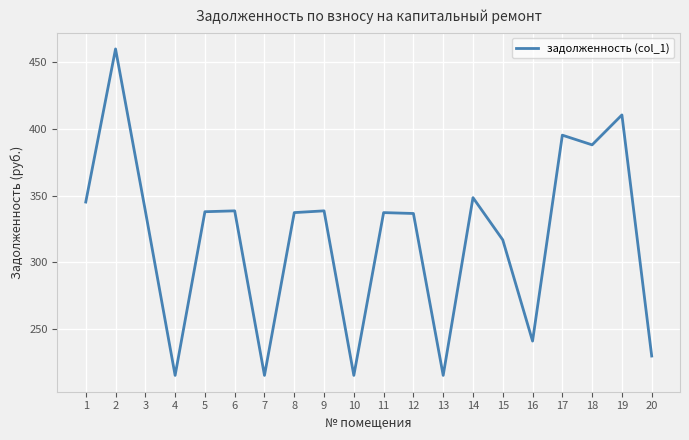

Is it true that the value at 7 is 215.2?

True